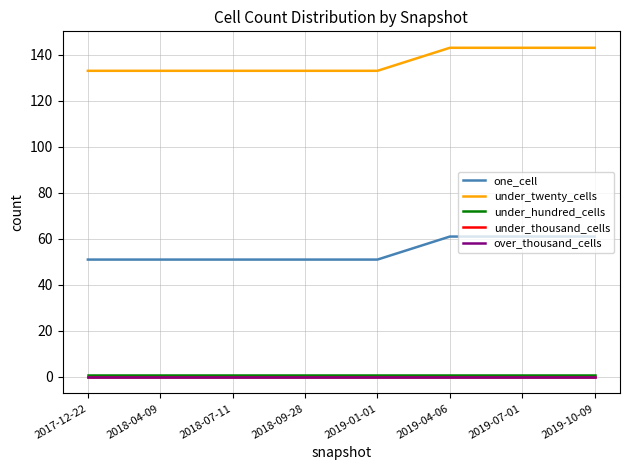

True or false: under_thousand_cells and one_cell cross at least once.

False